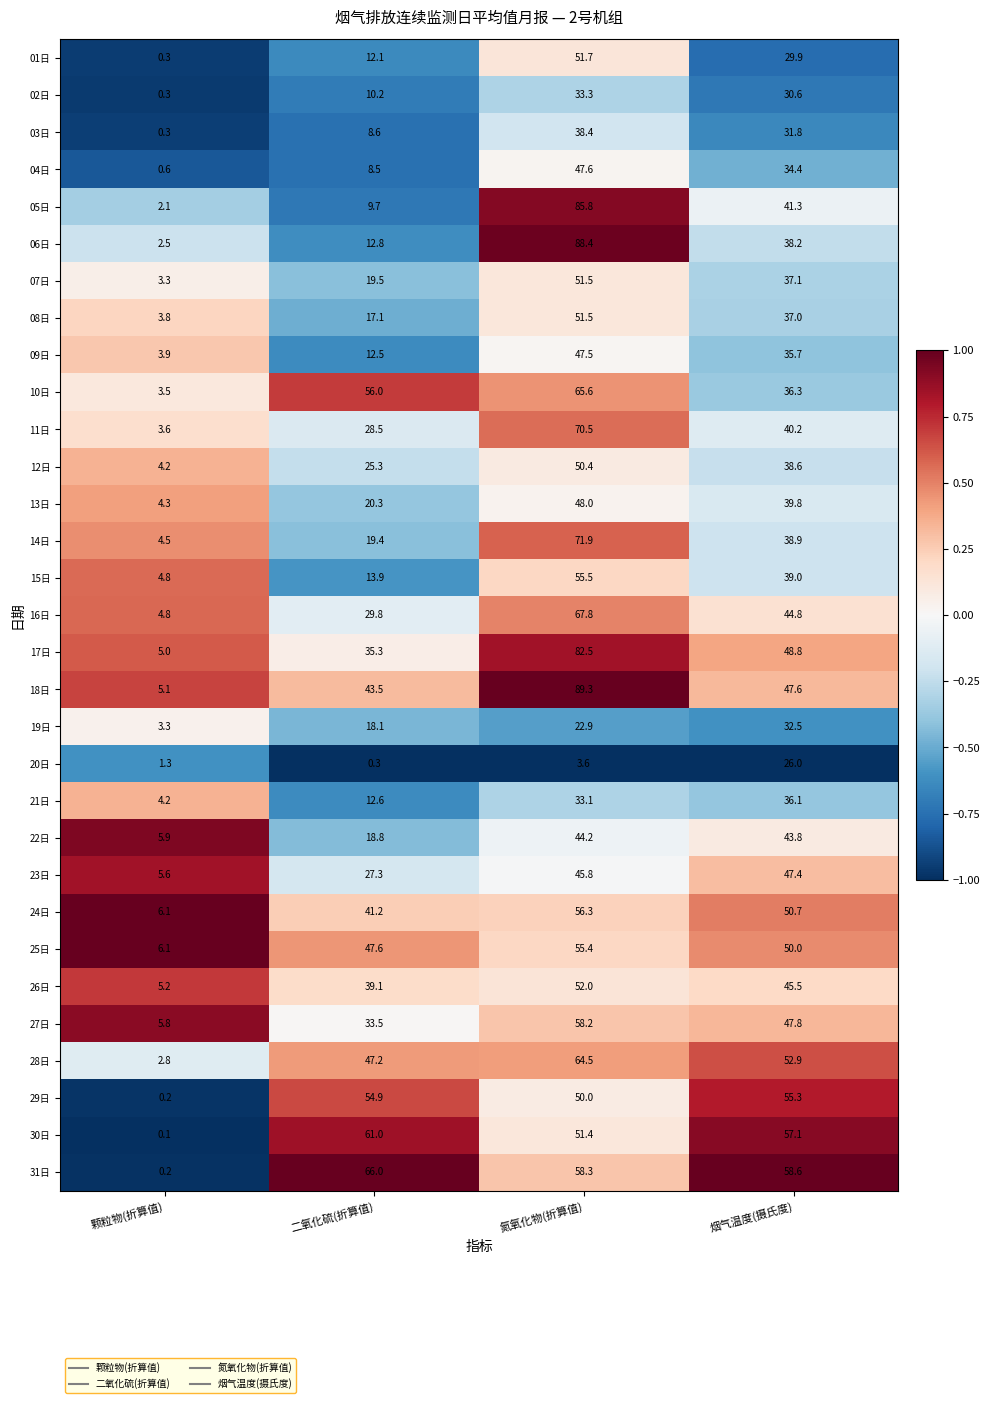

At how many categories does at least one series exceed 0?

4